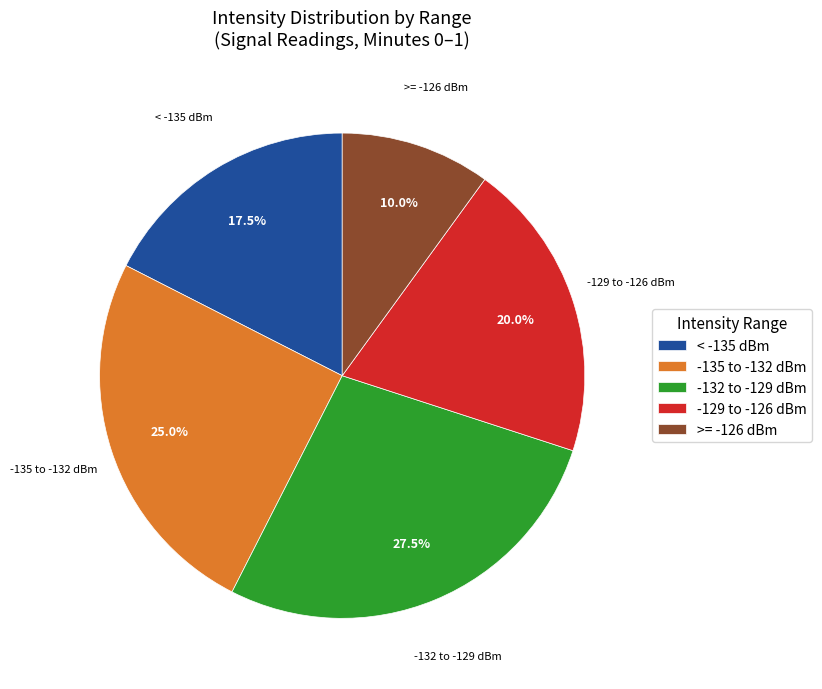

To the nearest percent, what is the difference between the largest and smallest slice percentages?

18%